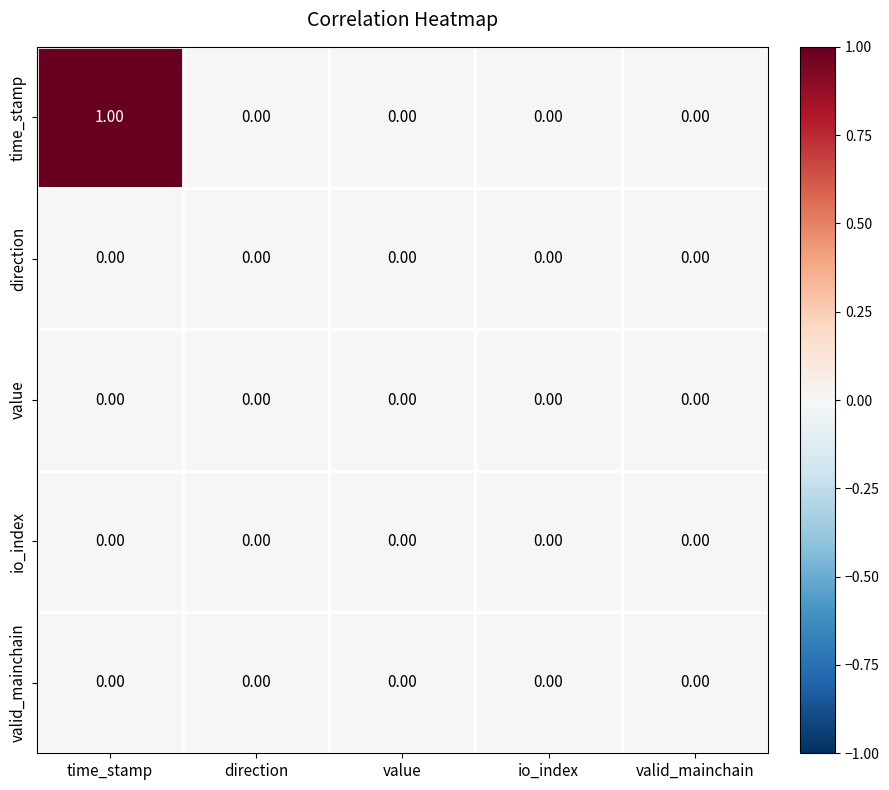

Which series changed the most between time_stamp and value?

time_stamp